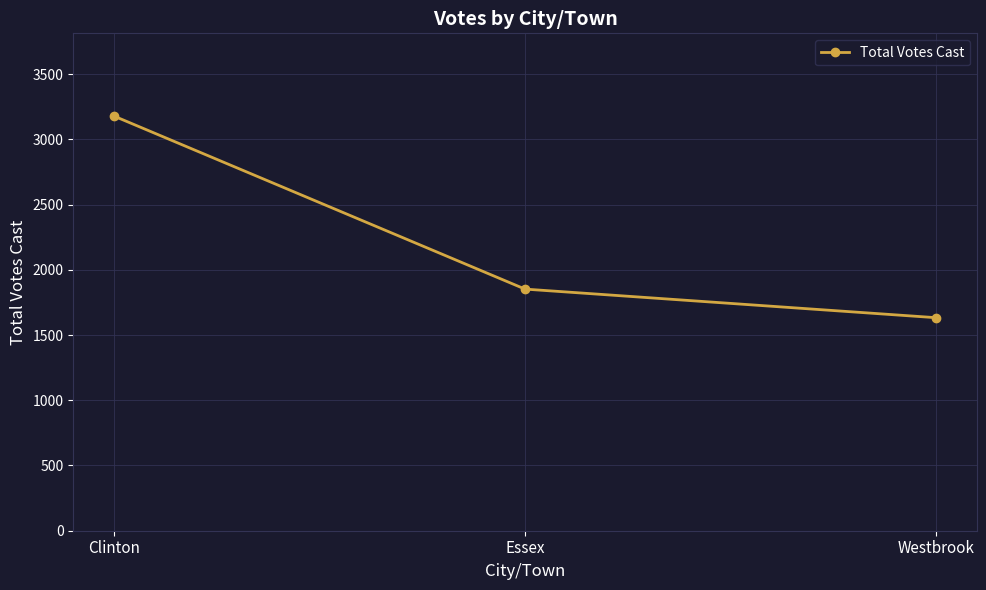

How many values are between 1633 and 3177?

3